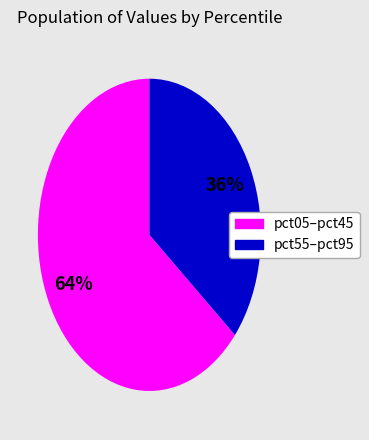

To the nearest percent, what is the average slice percentage?

50%